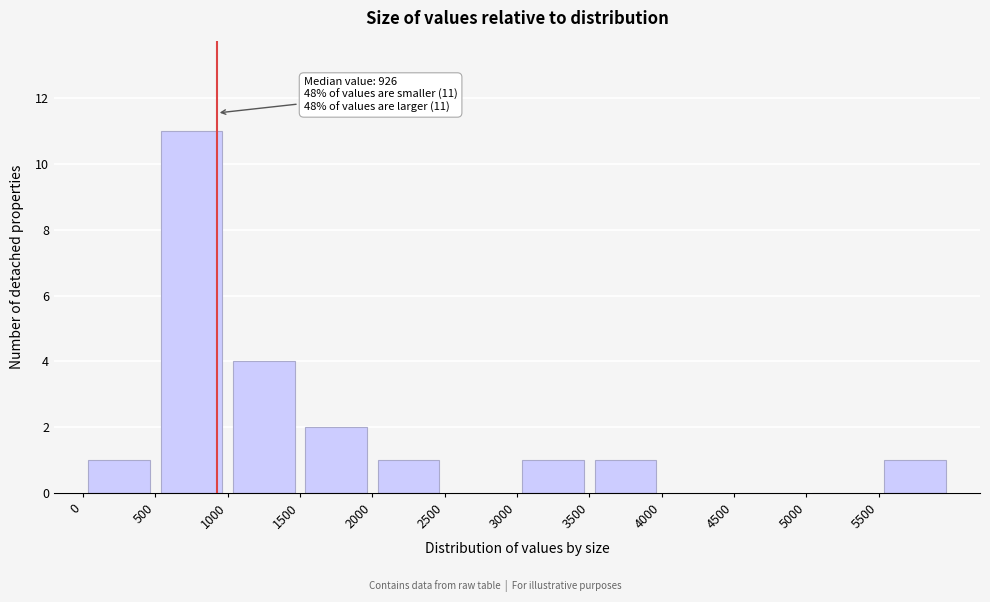

Which range on the x-axis has the tallest bar?

500 to 1000